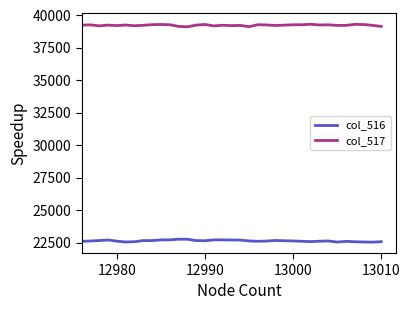

True or false: col_516 and col_517 cross at least once.

False